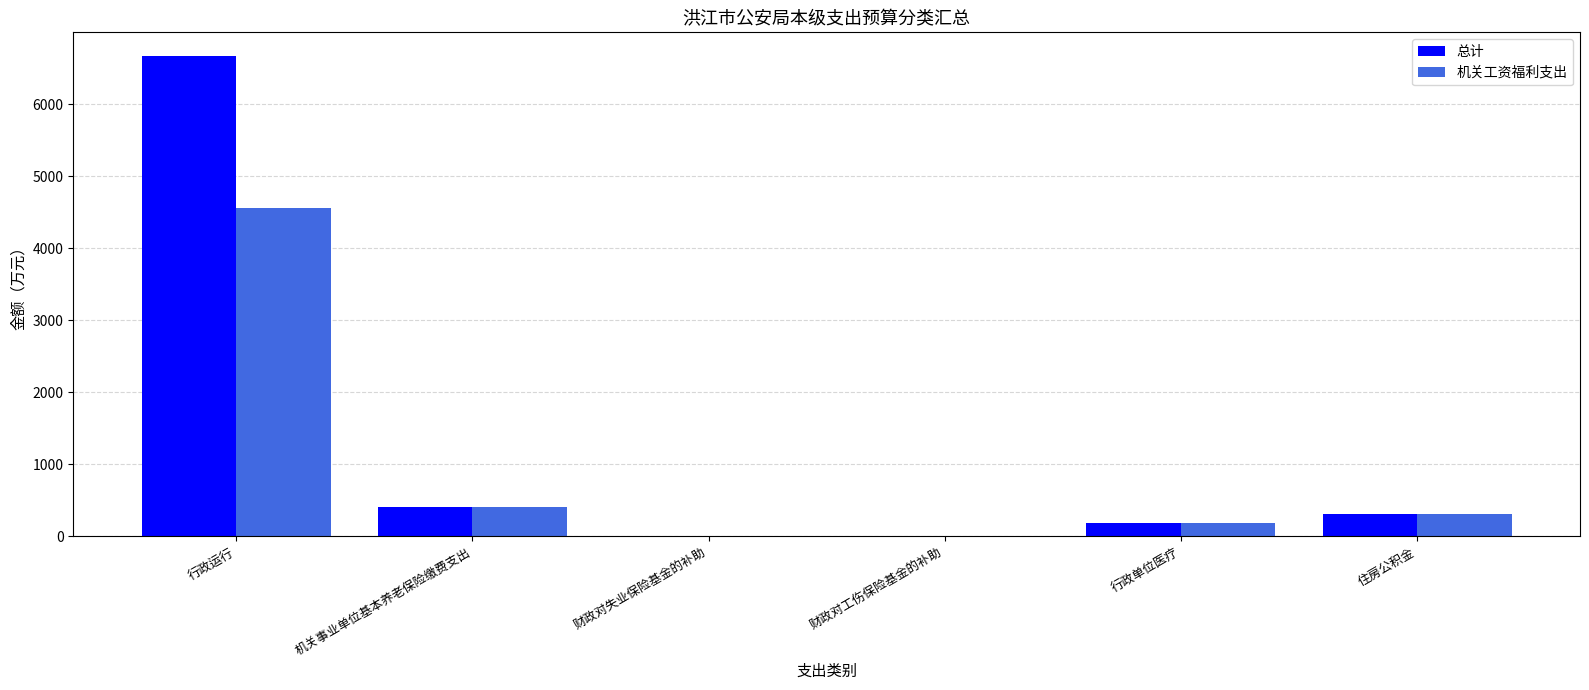

True or false: 总计 has a value of 0.2 at 财政对失业保险基金的补助.

True